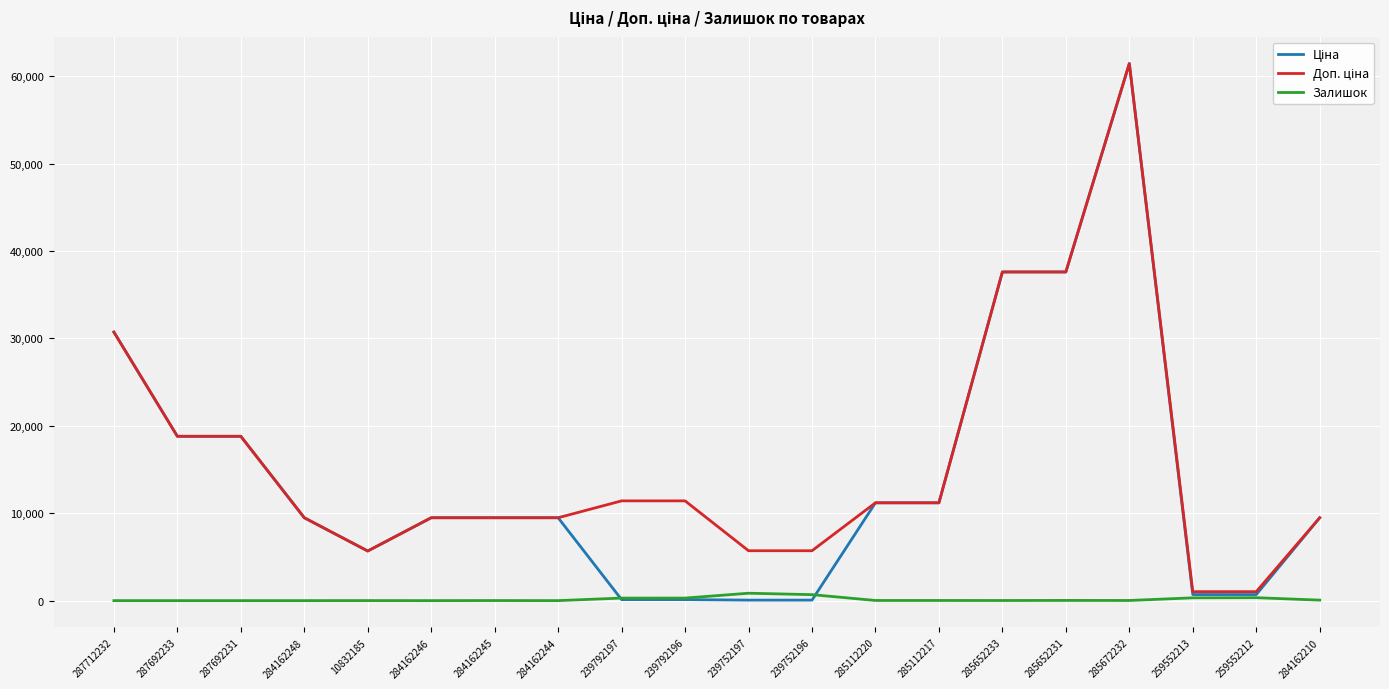

What is the total value across all series at 284162245?

18968.1